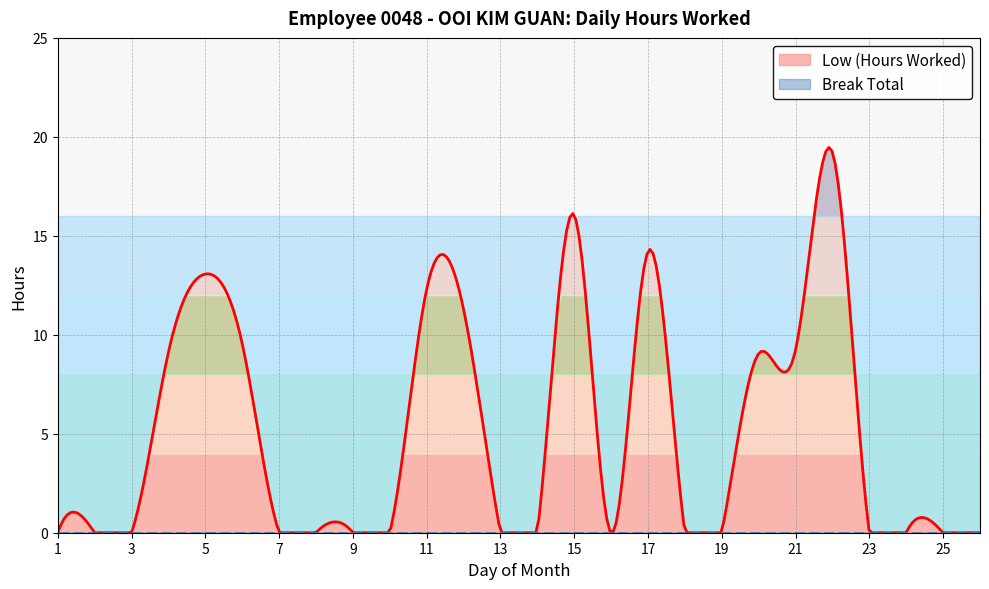

What is the average value of the Low (Hours Worked) series?

5.2